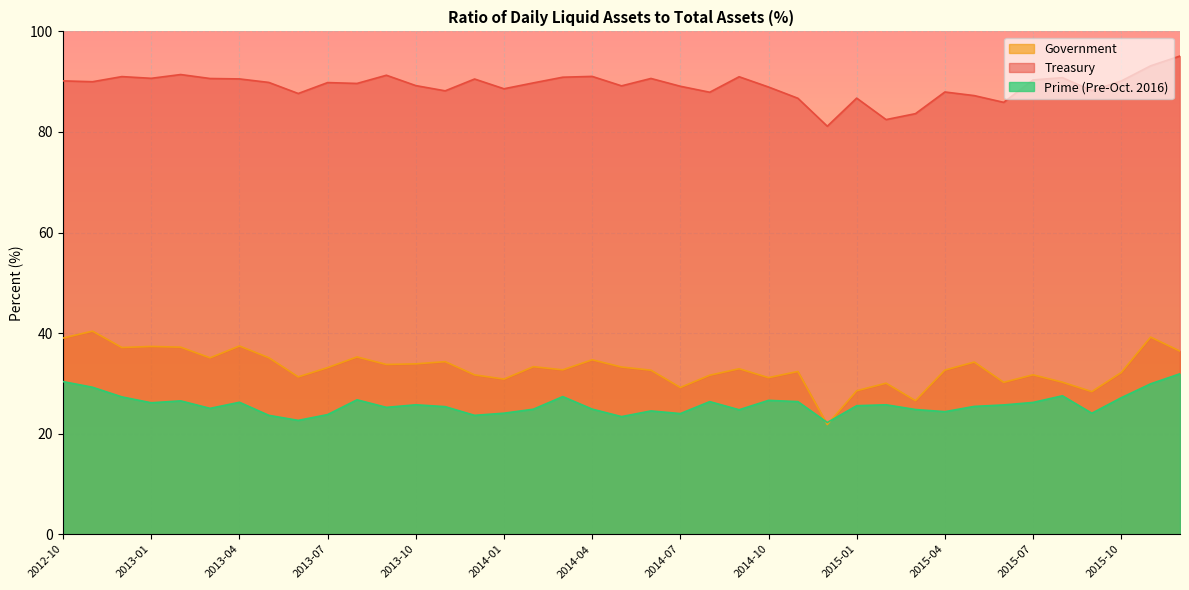

What is the label of the 32nd point from the right?

2013-05